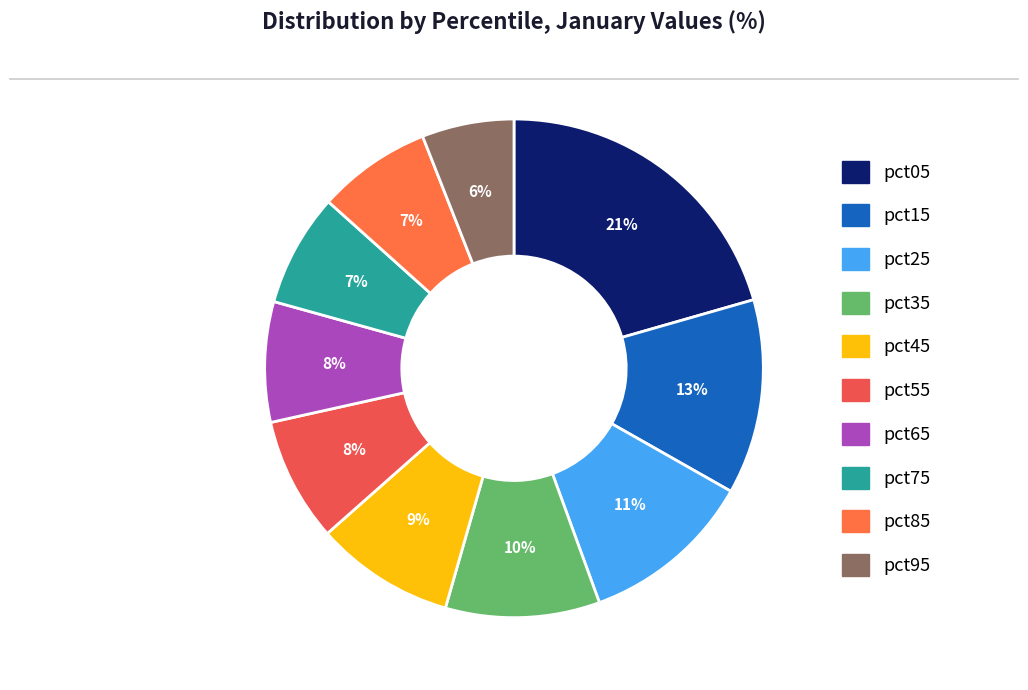

What is the smallest slice in the pie chart?

pct95